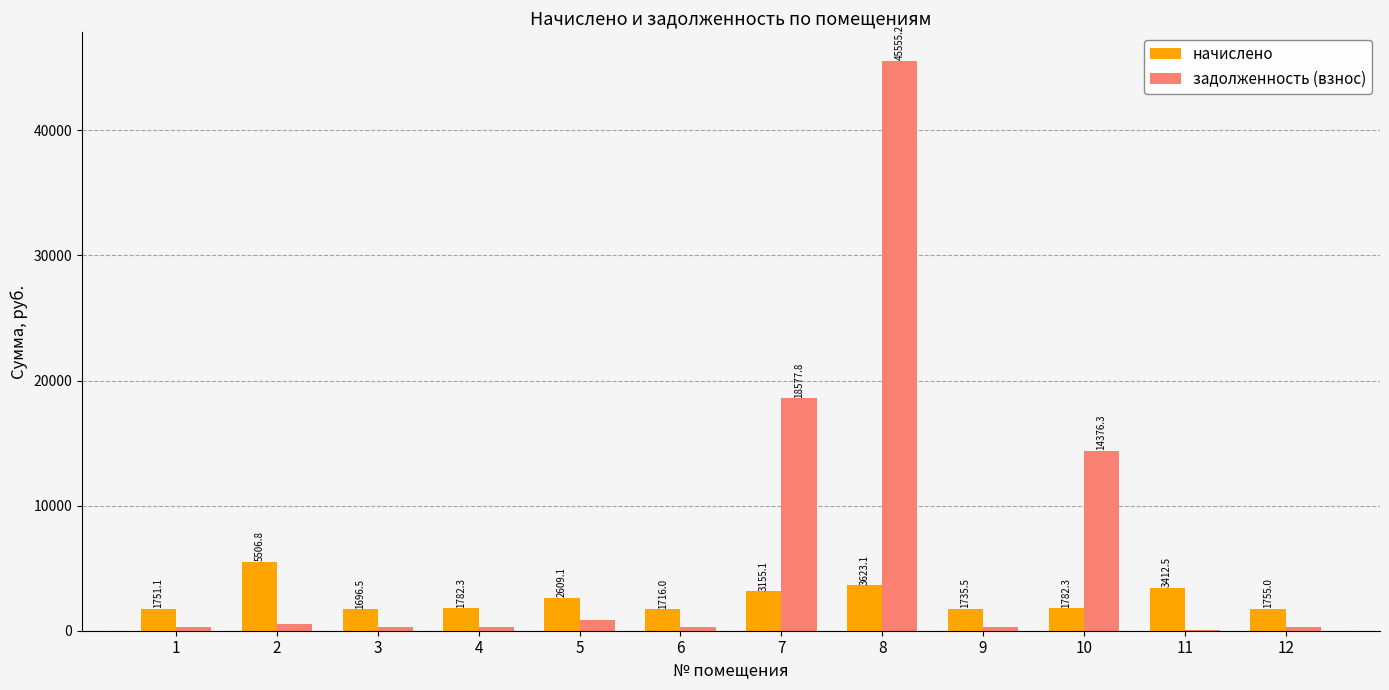

The value of начислено at 3 is 1696.5. True or false?

True